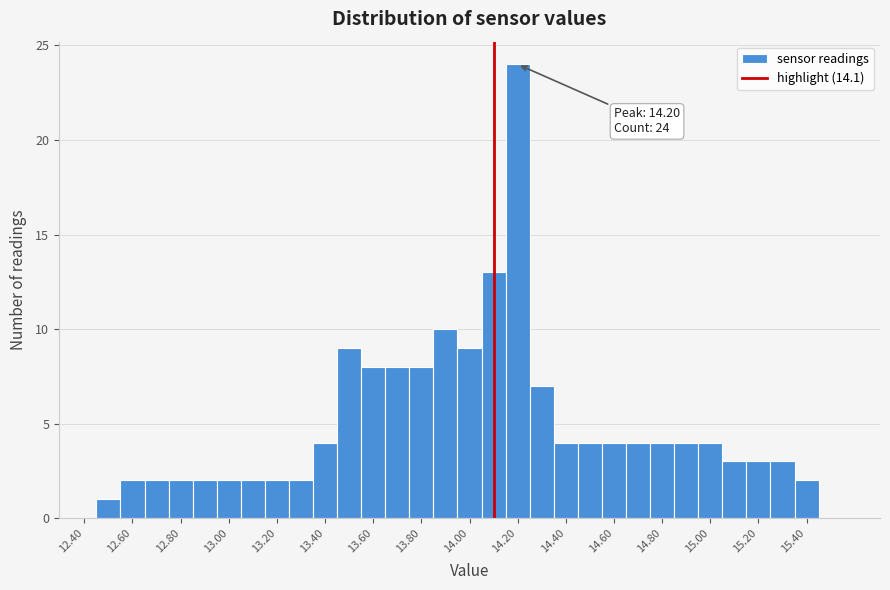

Over which range of the x-axis is the bar tallest?

14.15 to 14.25